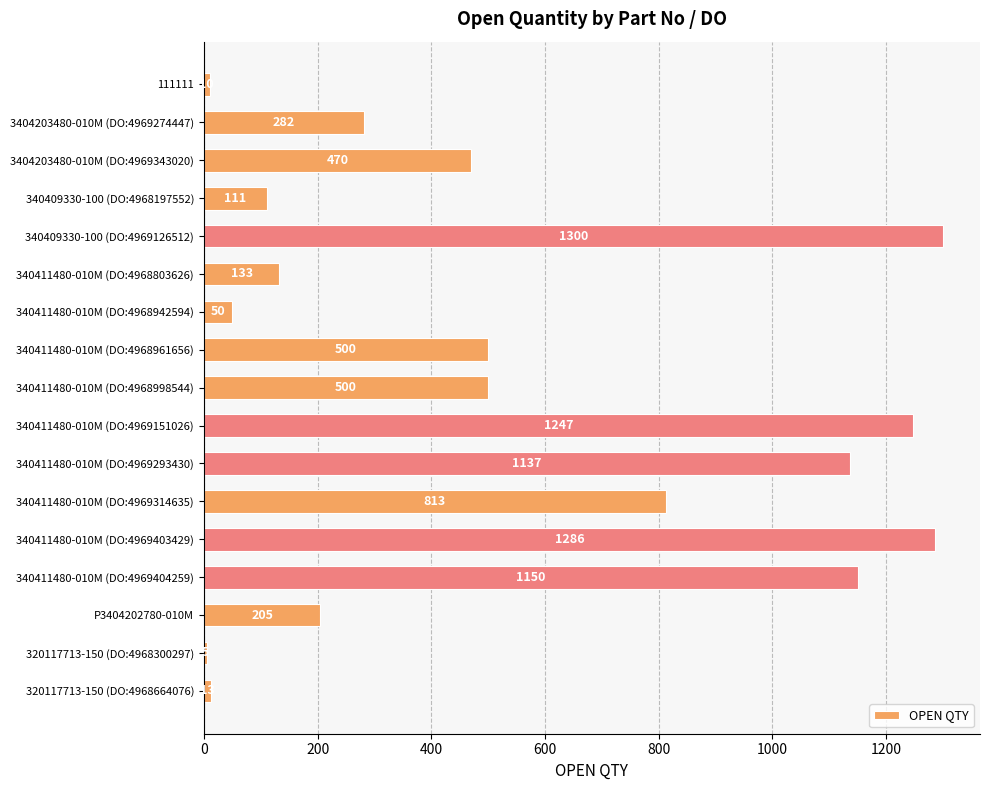

What is the smallest value displayed?

5